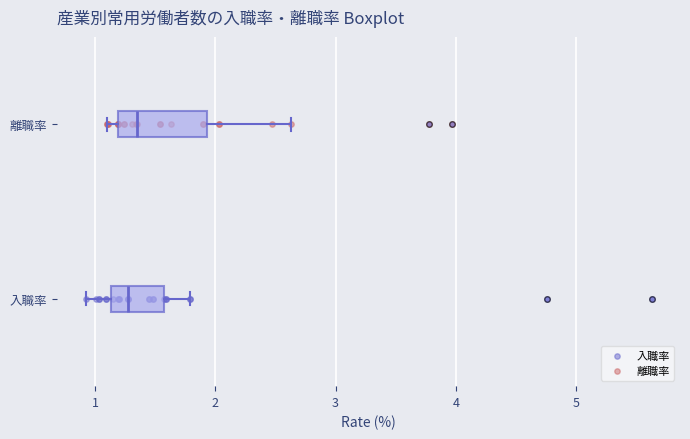

Reading bottom to top, transcribe this box plot: for each box, give where its median line is, the range the box spans, and where its two whiskers end, as read against the x-axis. The values are not printed on the chart, so give them approximately, as read against the axis.

入職率: median 1.3, box 1.1 to 1.6, whiskers 0.9 to 1.8
離職率: median 1.3, box 1.2 to 1.9, whiskers 1.1 to 2.6